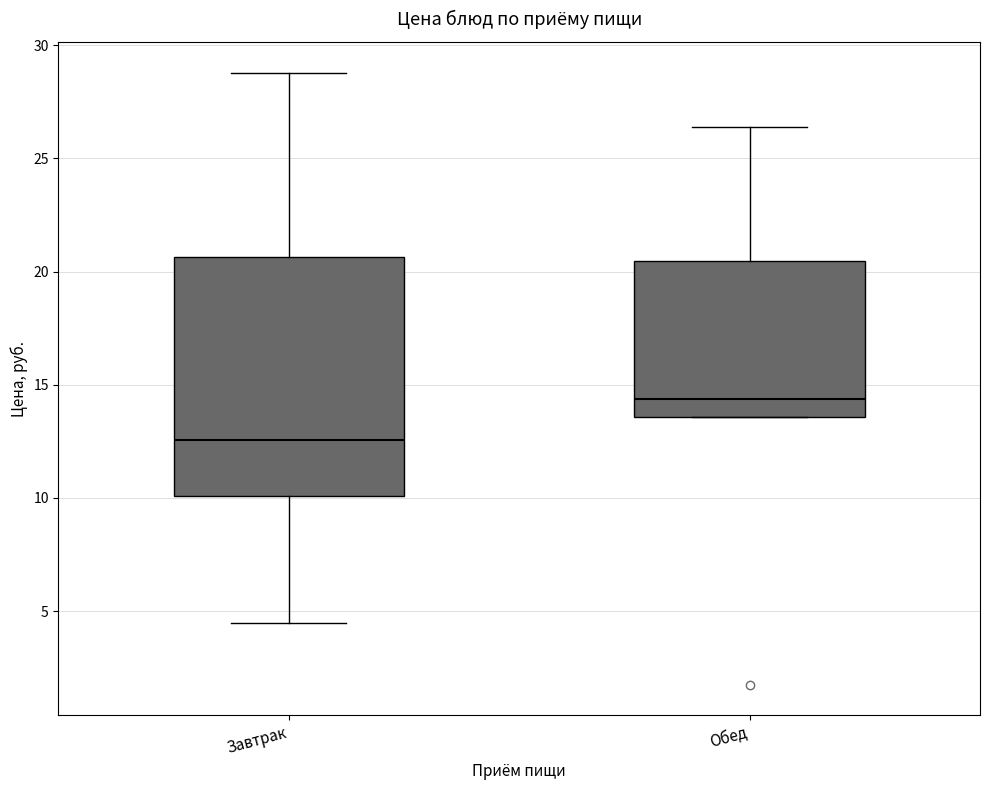

Which box's median line is the lowest?

Завтрак